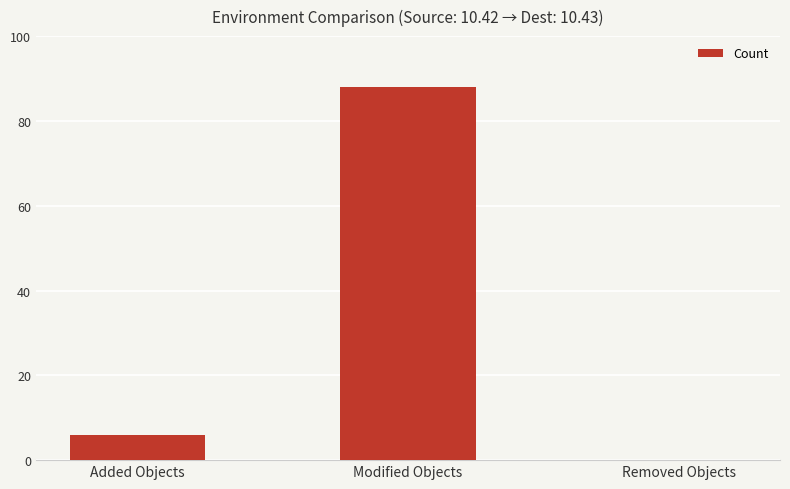

Reading left to right, what are all the values shown in this chart?

6	88	0